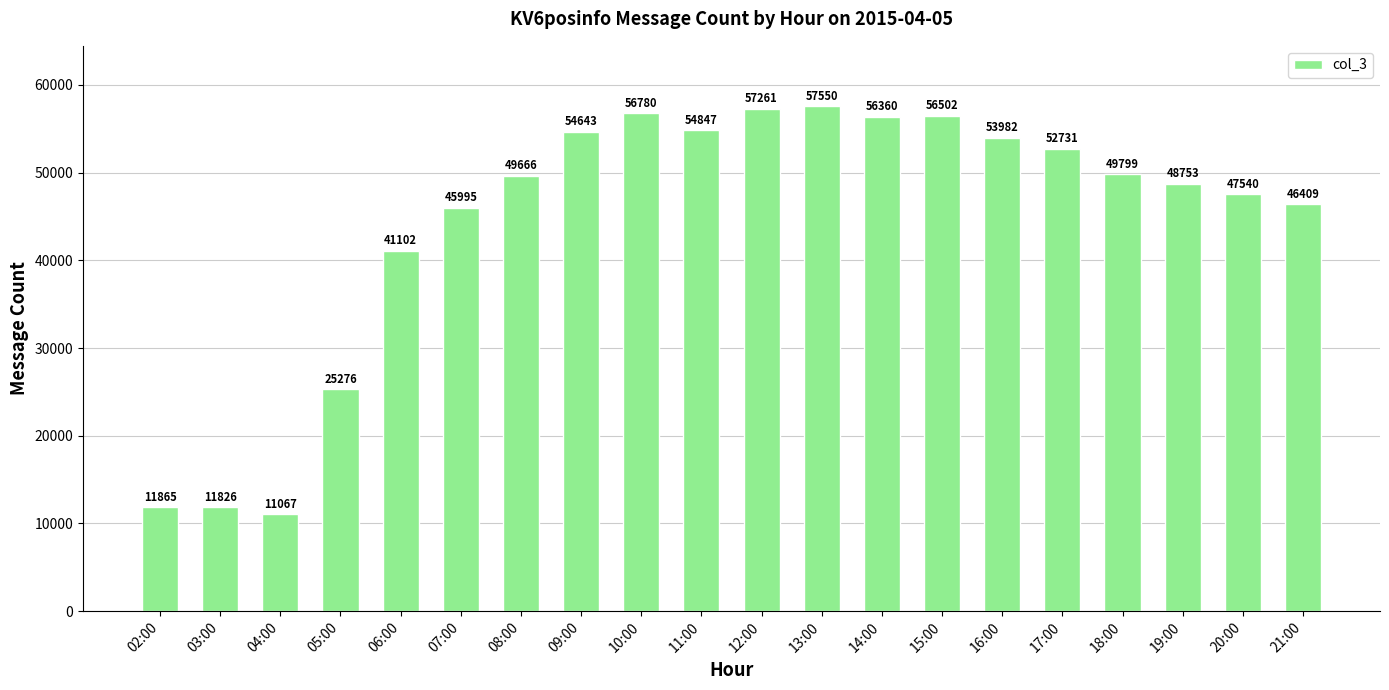

How many data points does each series have?

20